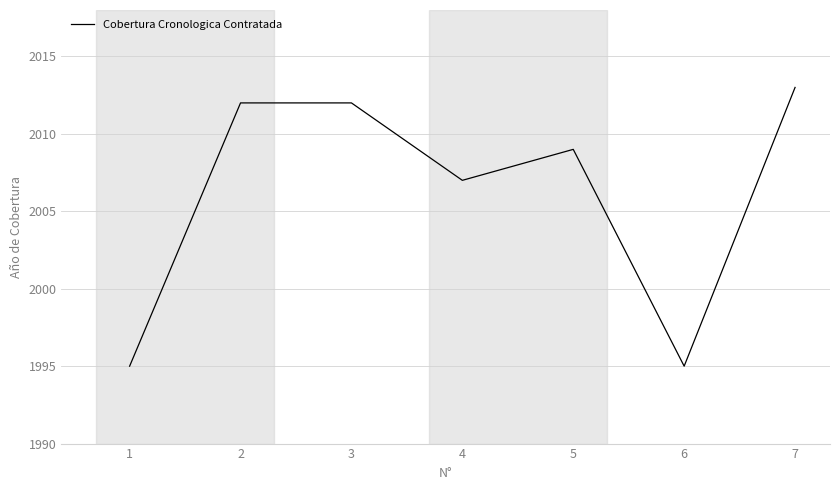

What is the average value?

2006